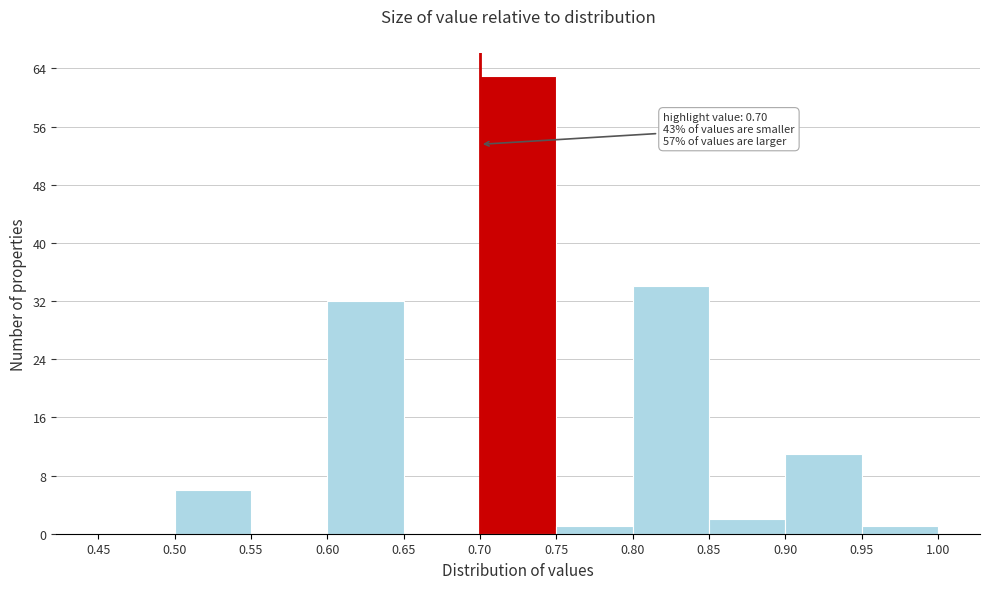

Which range on the x-axis has the tallest bar?

0.70 to 0.75